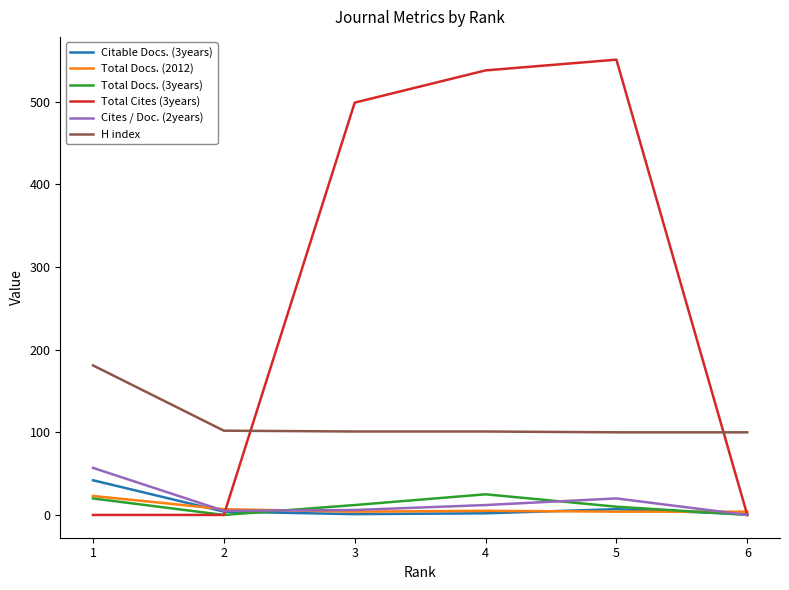

What is the sum of all Total Cites (3years) values?

1588